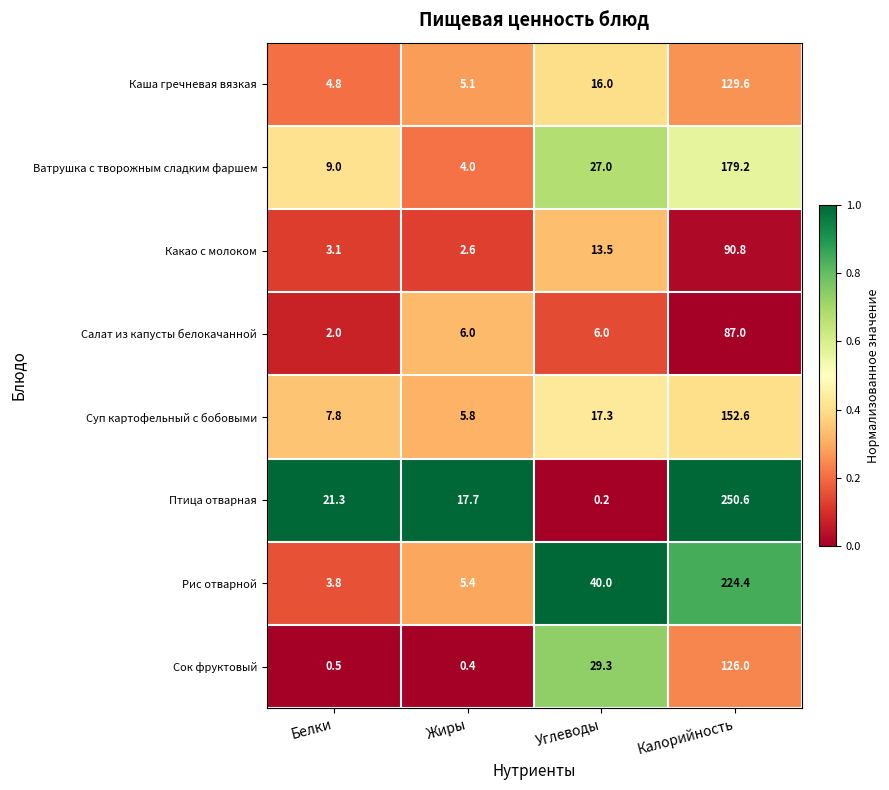

Is it true that Ватрушка с творожным сладким фаршем equals 15.5 at Белки?

False